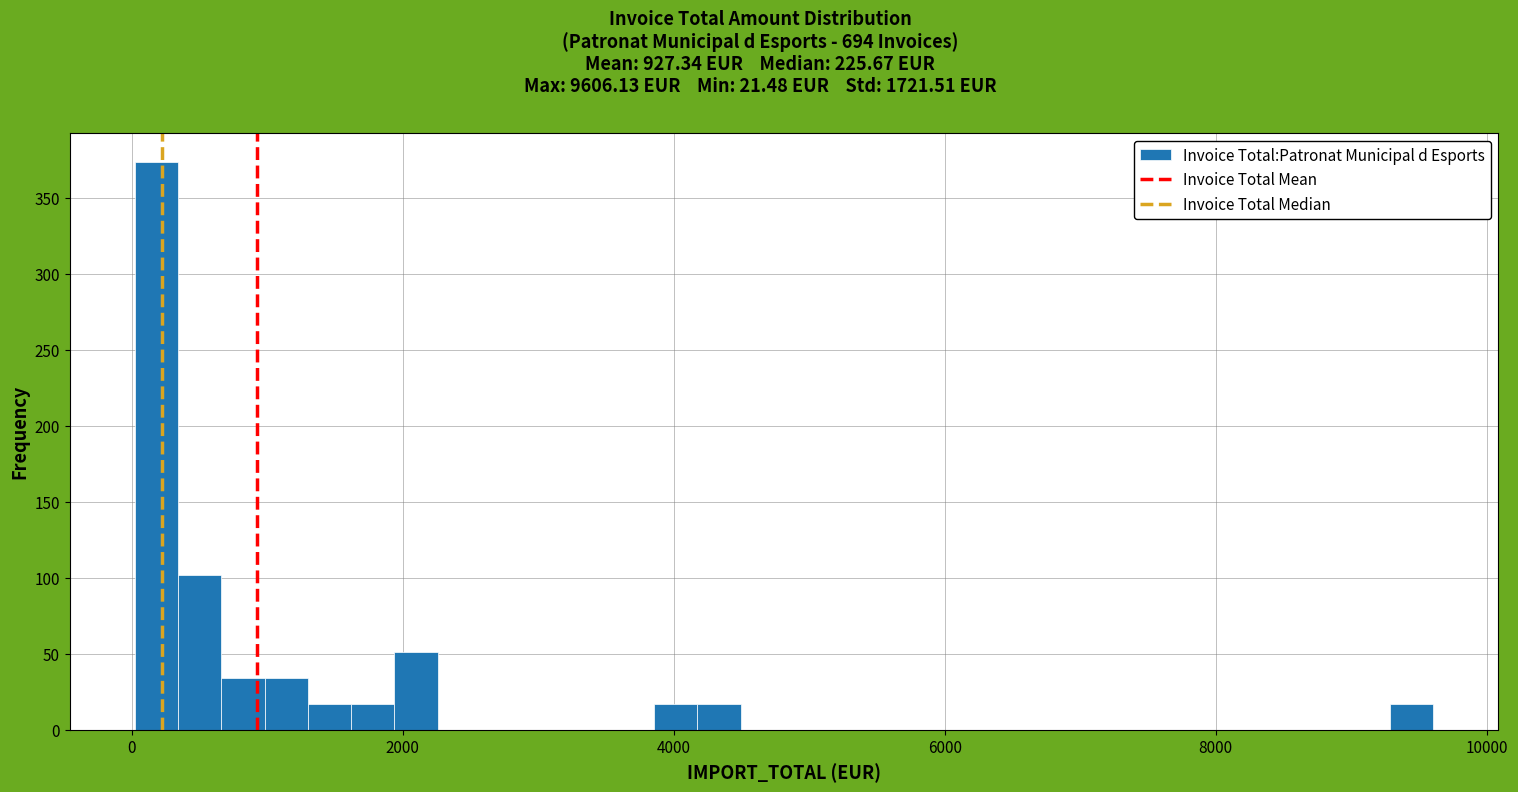

Around what value on the x-axis is the tallest bar? Give the approximate position of its centre, as read against the axis.

200